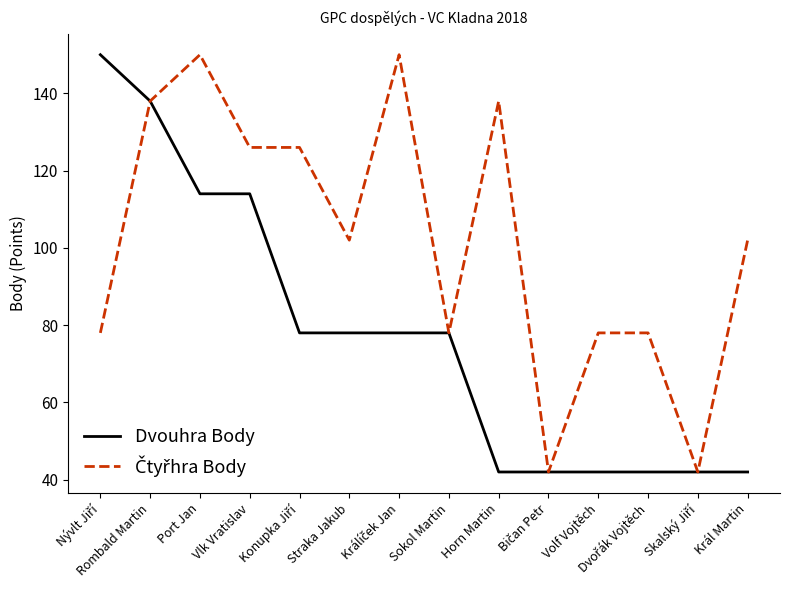

What position from the right is Port Jan?

12